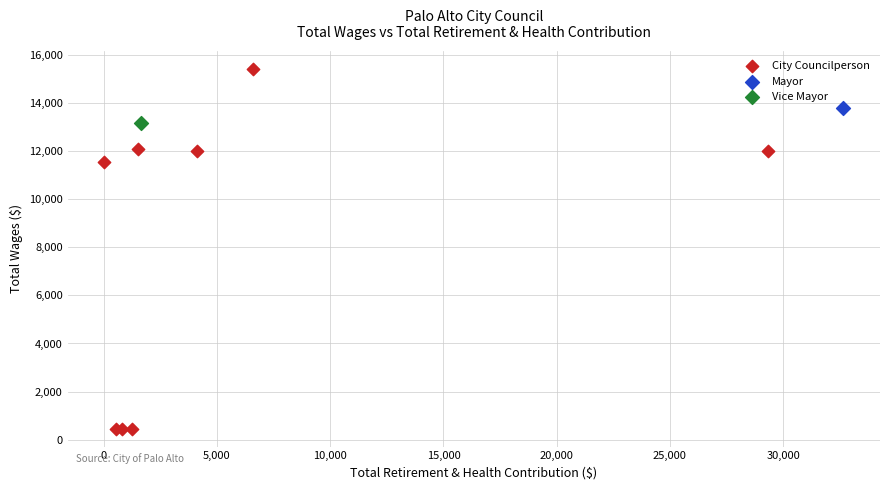

What are all the series names shown in the legend?

City Councilperson, Mayor, Vice Mayor